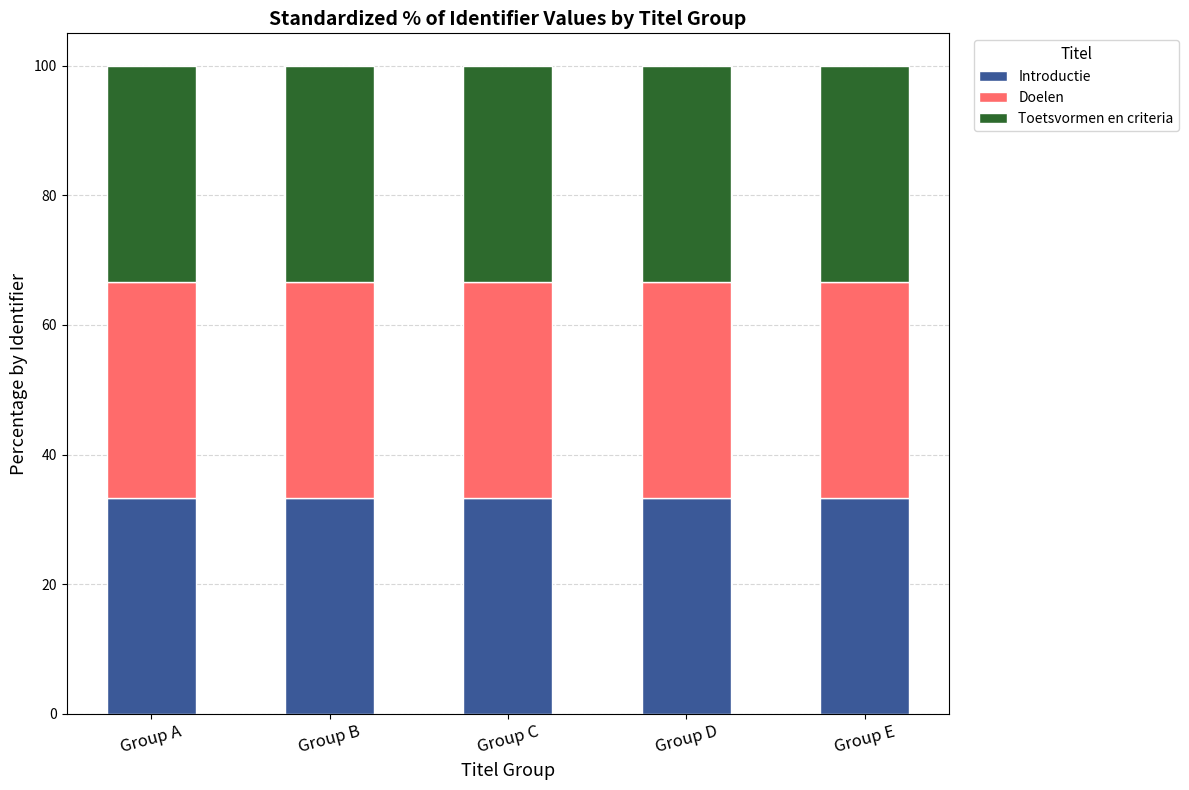

What is the total value across all series at Group E?

100.0